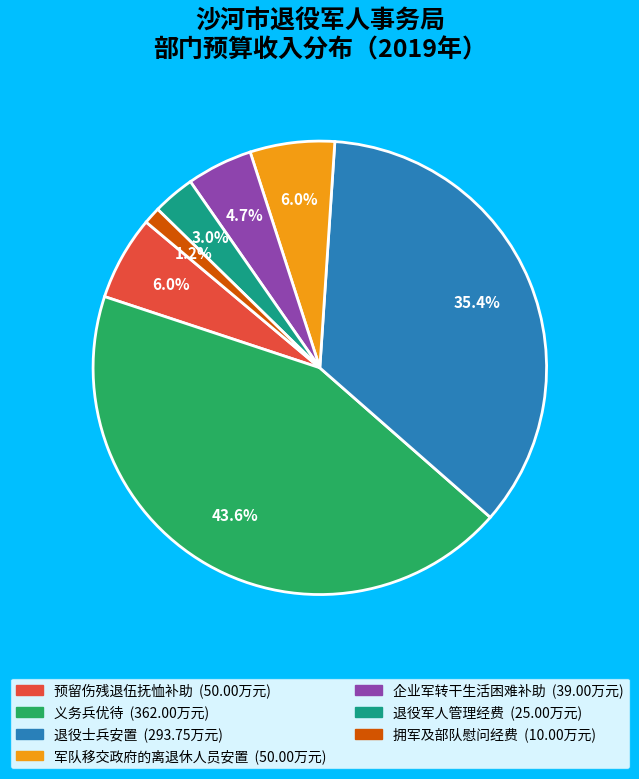

Combined, do 预留伤残退伍抚恤补助 and 退役军人管理经费 account for over 50%?

No